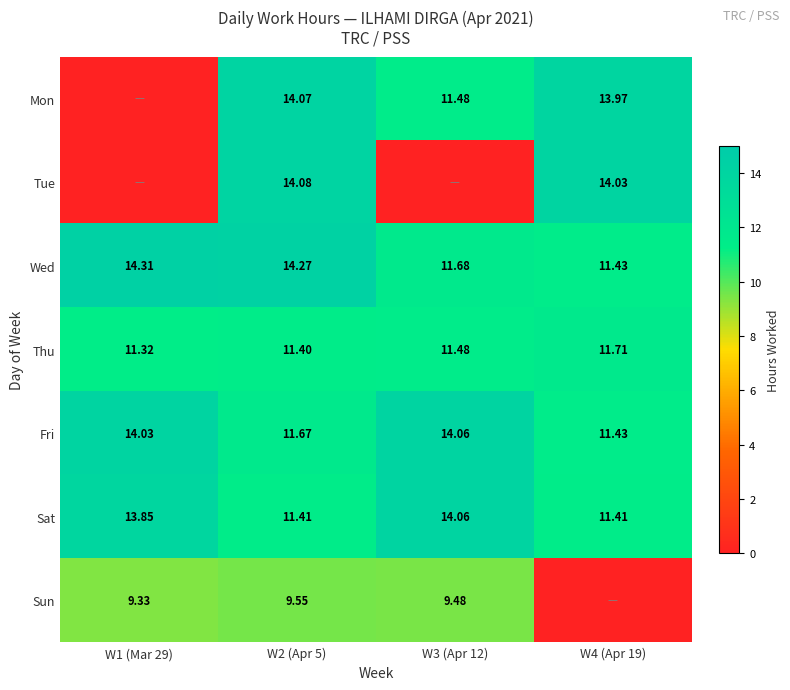

Is the value of Fri at W3 (Apr 12) greater than the value of Mon at W3 (Apr 12)?

Yes